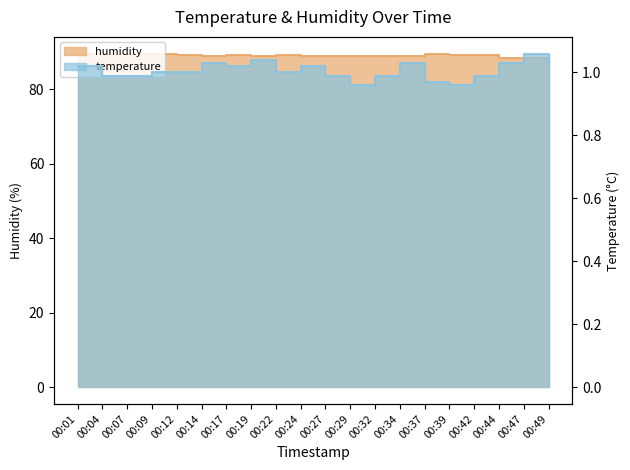

Where does the temperature series first go above 1?

00:01